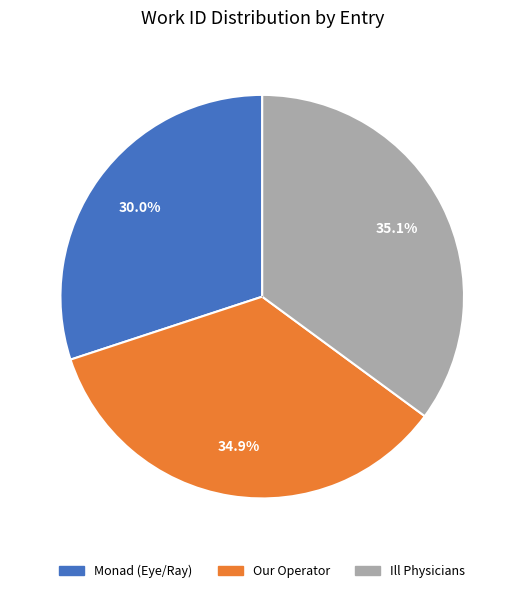

What is the smallest slice in the pie chart?

Monad (Eye/Ray)